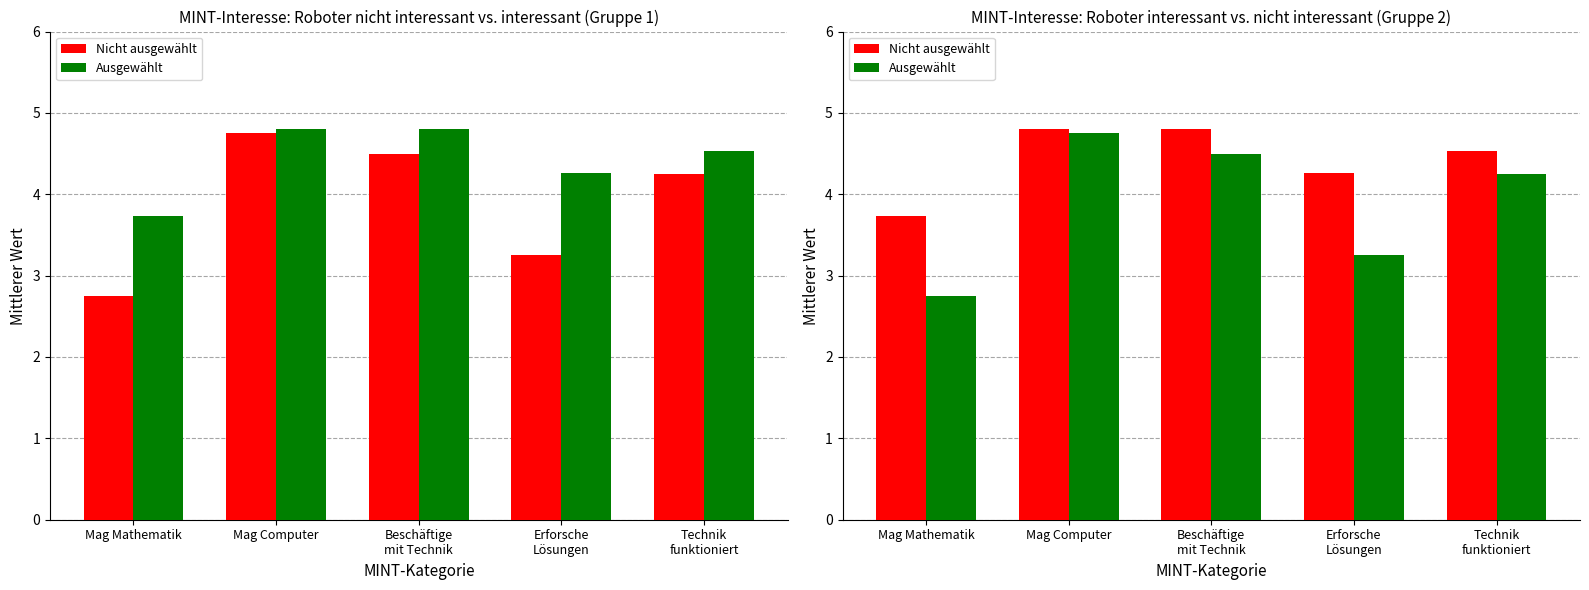

How many values in the Ausgewählt series are below 4?

2